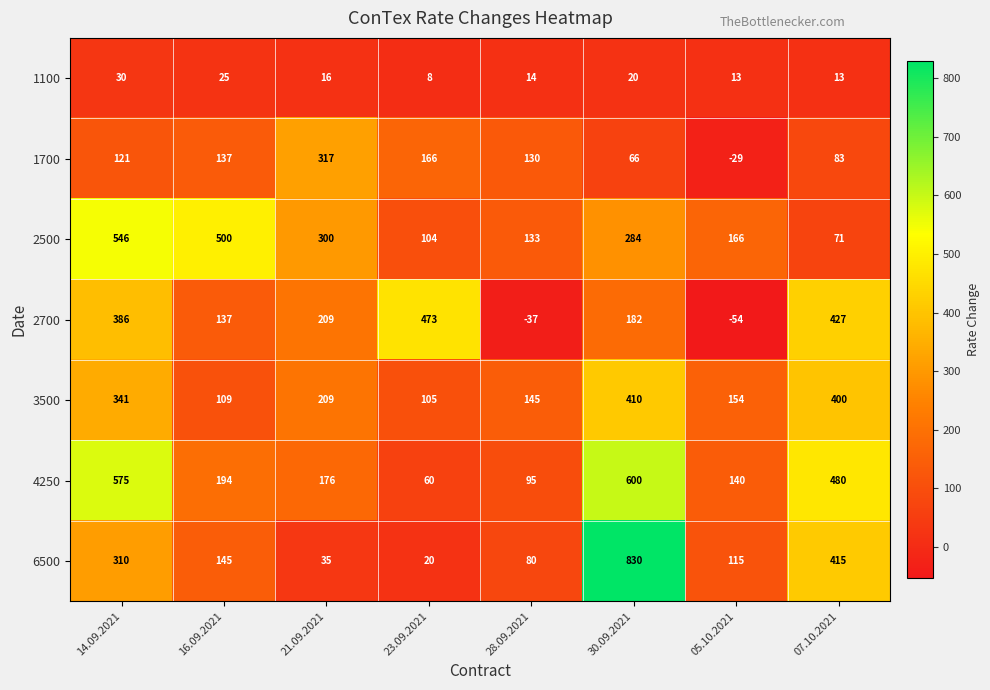

Which series changed the most between 14.09.2021 and 21.09.2021?

4250